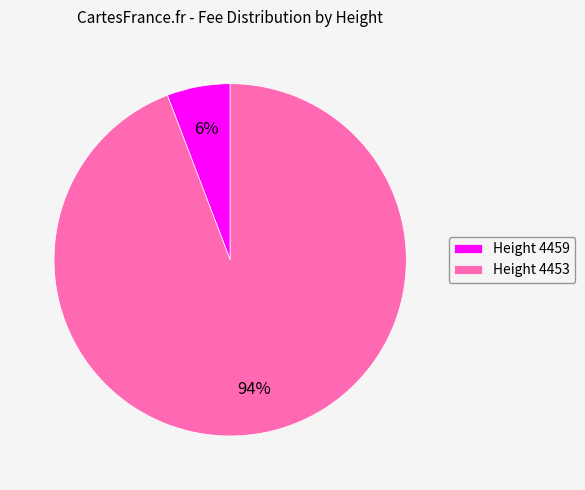

True or false: Height 4459 accounts for 6% of the total.

True